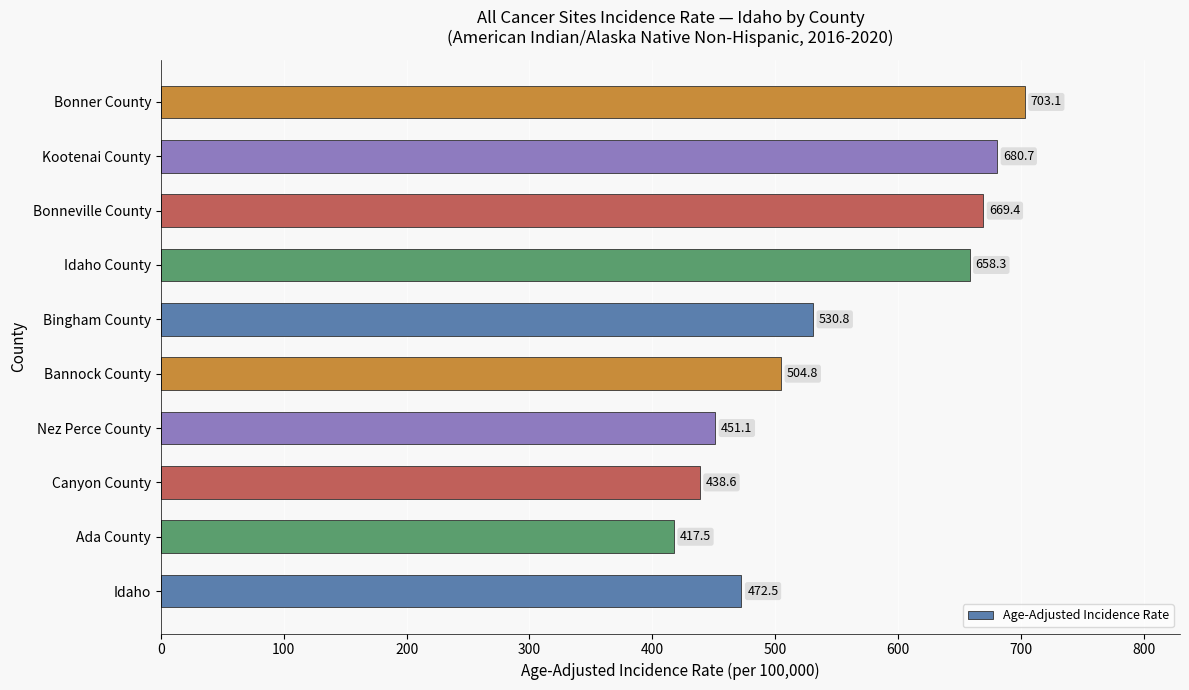

Reading top to bottom, extract all data points from this chart.

703.1	680.7	669.4	658.3	530.8	504.8	451.1	438.6	417.5	472.5